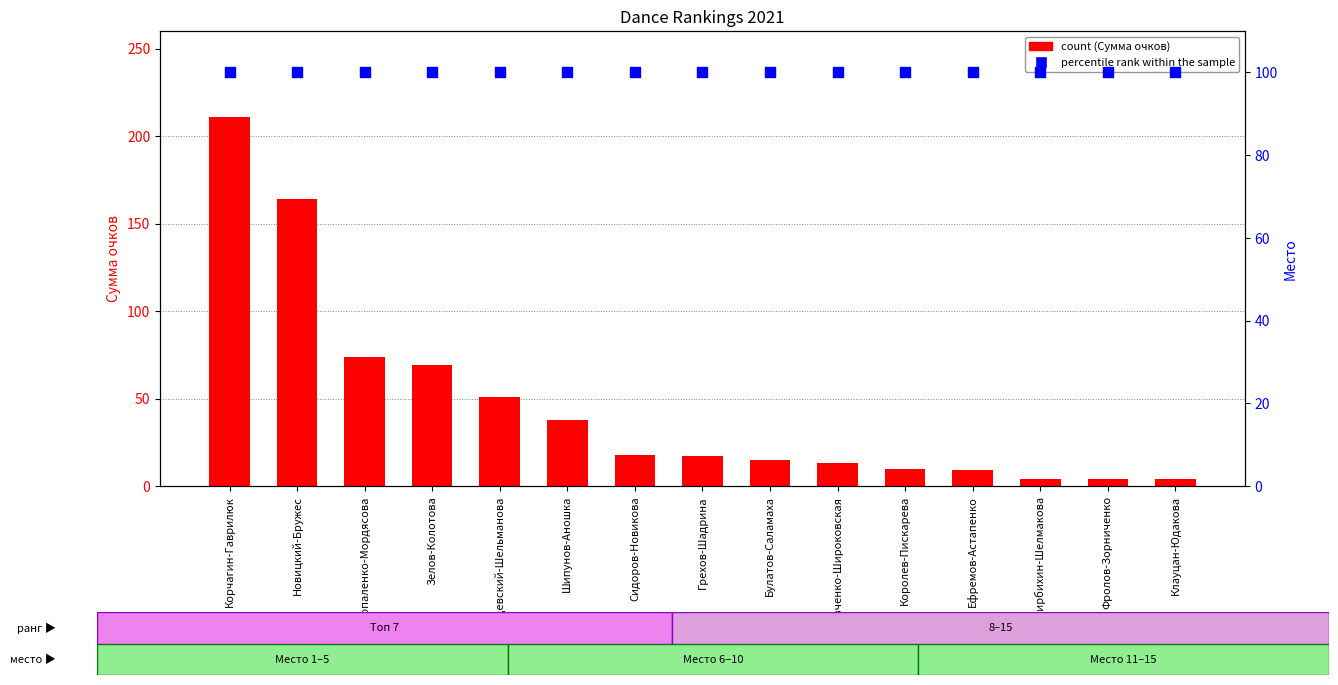

Which series has the largest total across all categories?

percentile rank within the sample